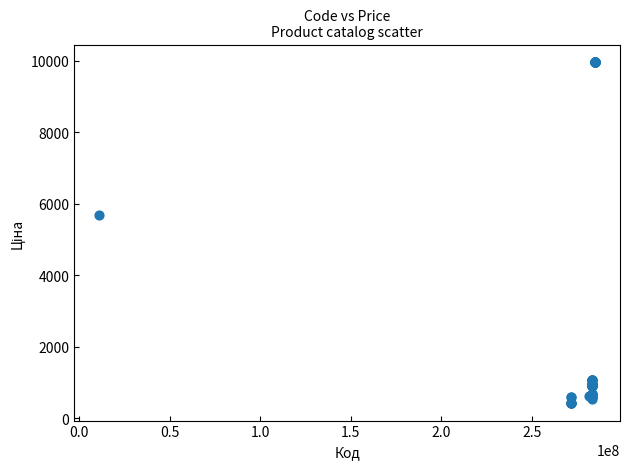

What Y value in the scatter plot is closest to 5195?

5673.8